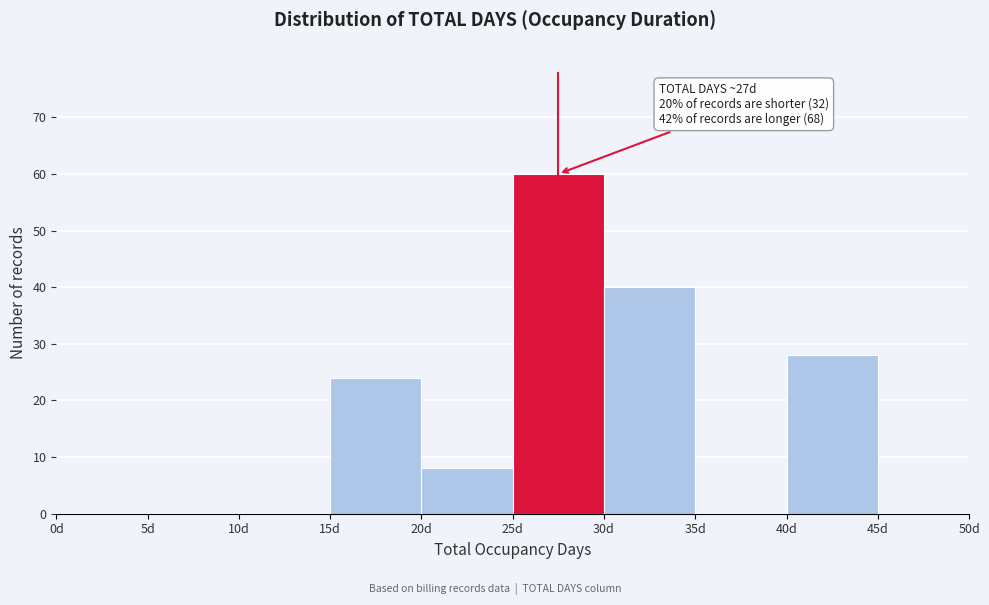

Over which range of the x-axis is the bar tallest?

25 to 30